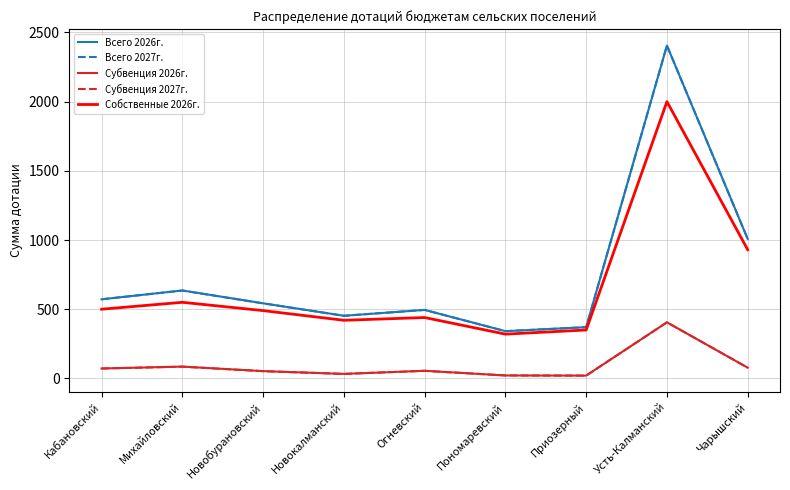

What is the total value across all series at Михайловский?

1990.6